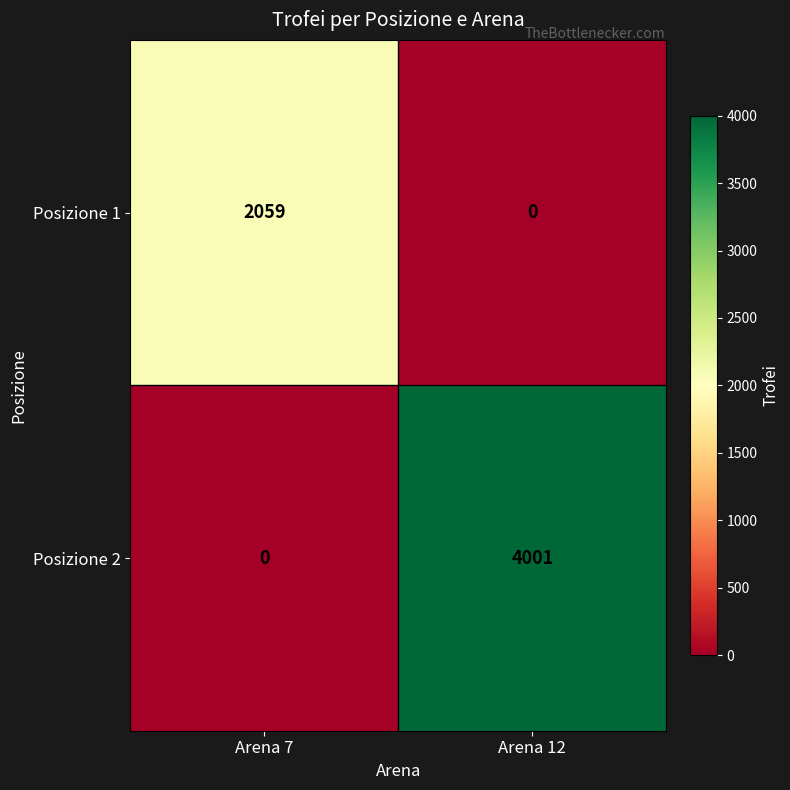

Where is Posizione 2 nearest to the value 2000?

Arena 7